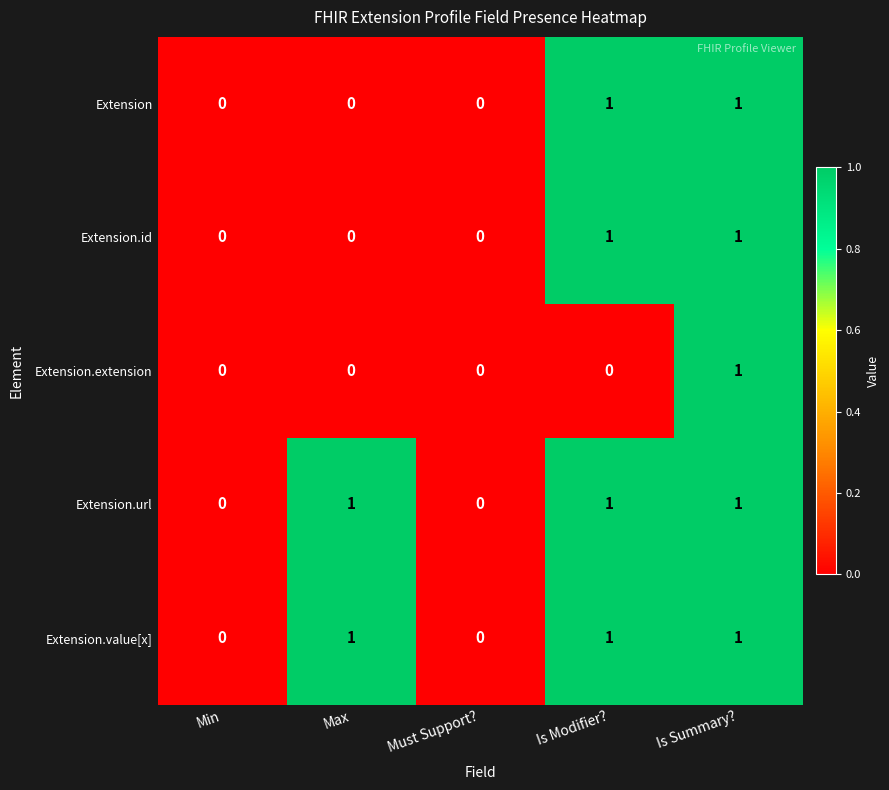

Is the value of Extension.value[x] at Is Modifier? greater than the value of Extension at Must Support??

Yes